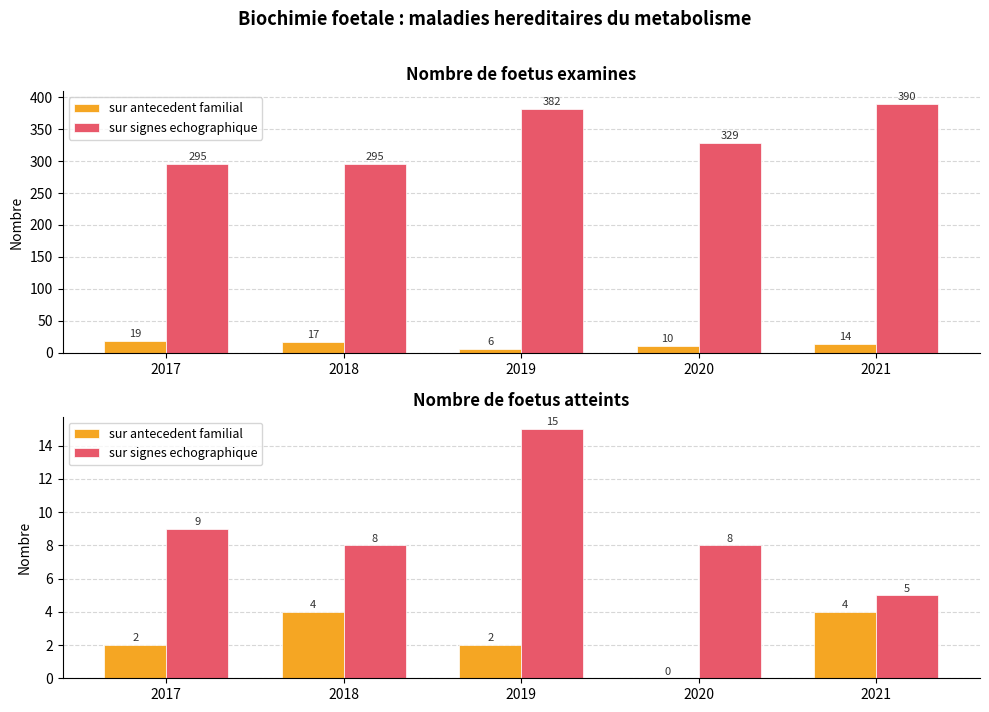

How many data points in sur signes echographique are less than 8?

1